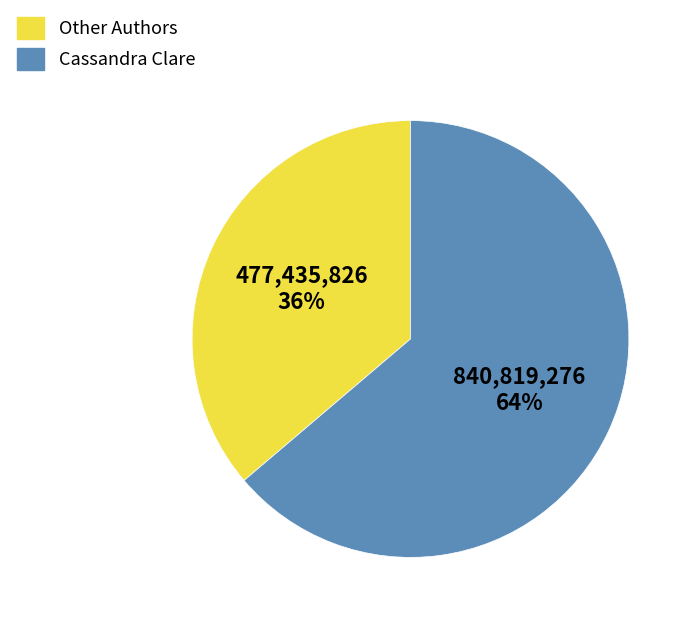

Is there any slice that represents more than half of the pie?

Yes